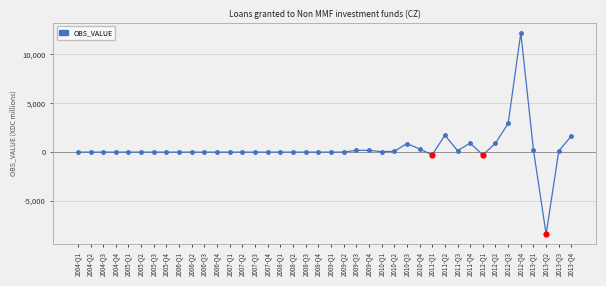

What is the change in value from 2009-Q4 to 2013-Q1?

+41